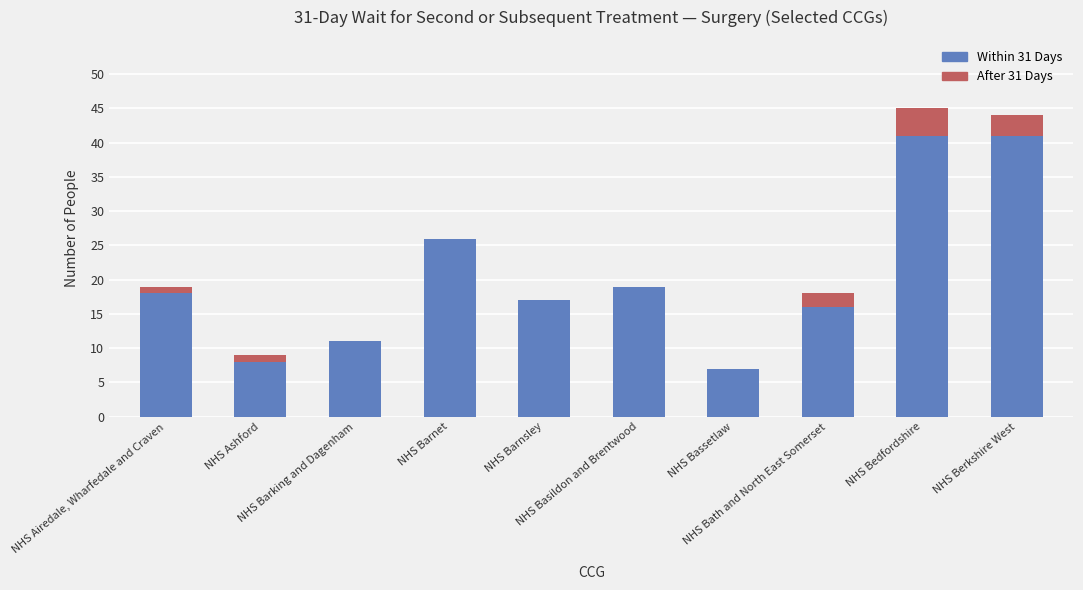

What is the highest value of the Within 31 Days series?

41